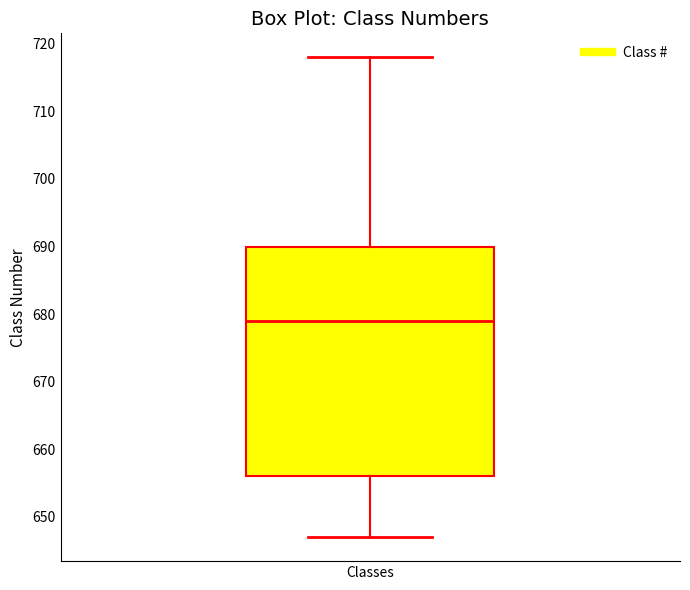

Where does the lower whisker of the box for Classes end on the y-axis? The values are not printed on the chart, so give them approximately, as read against the axis.

647